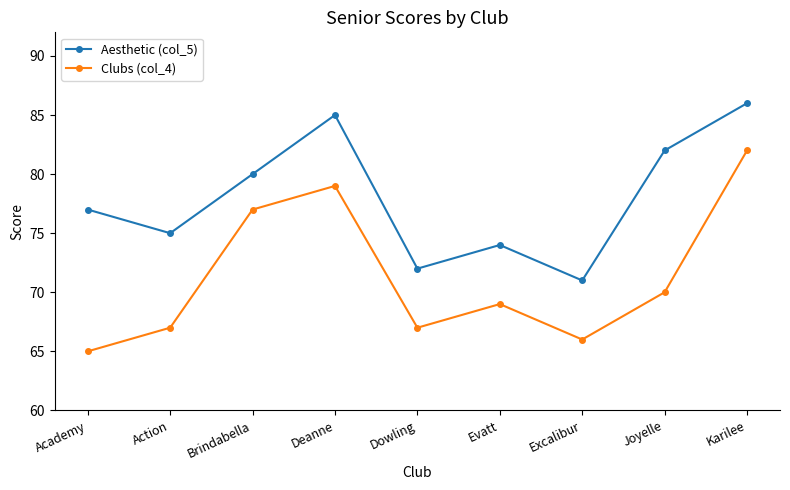

At Academy, list the series in order from smallest to largest.

Clubs (col_4), Aesthetic (col_5)